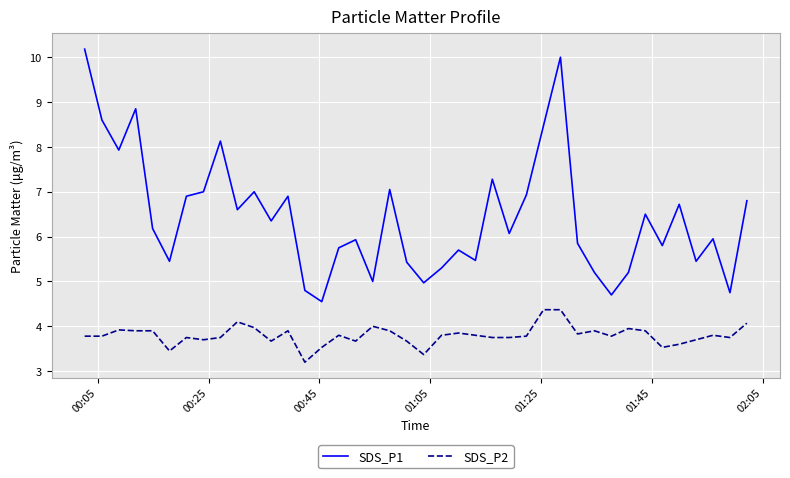

What is the lowest value of the SDS_P2 series?

3.2